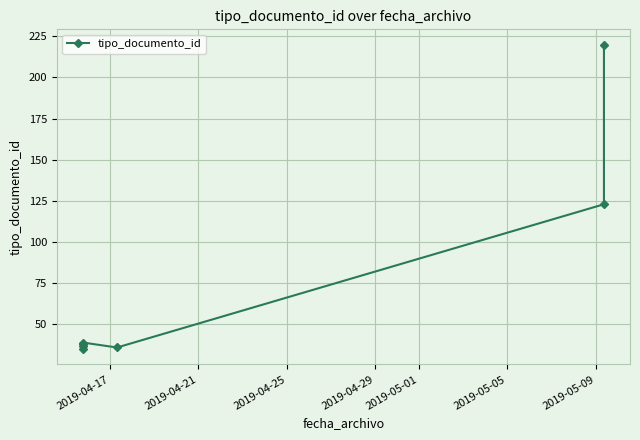

What is the sum of all values?

528